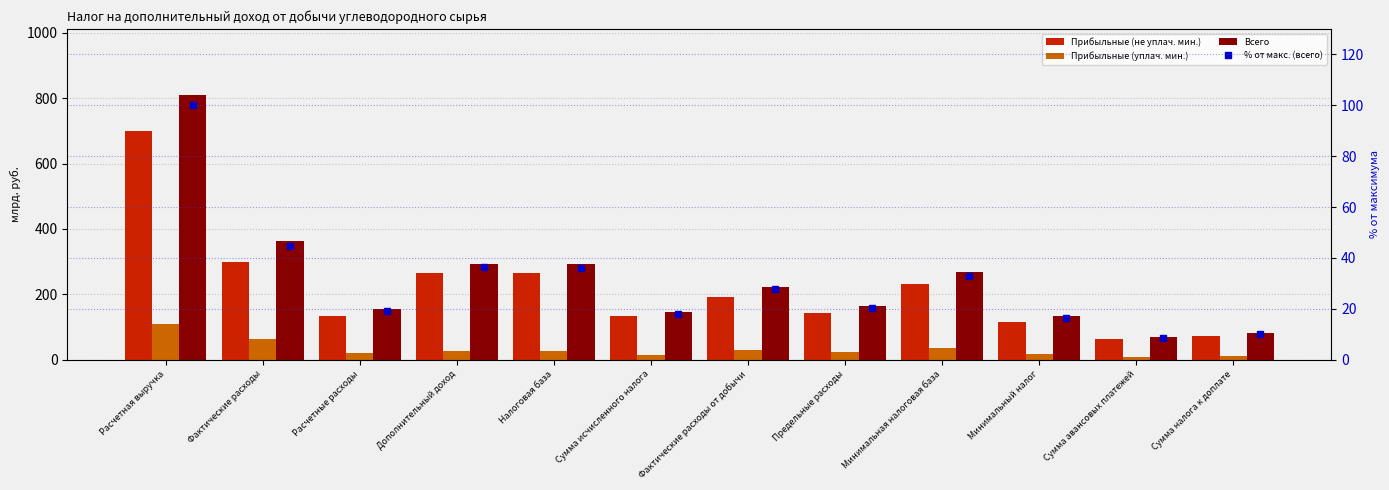

At how many categories does at least one series exceed 442?

1